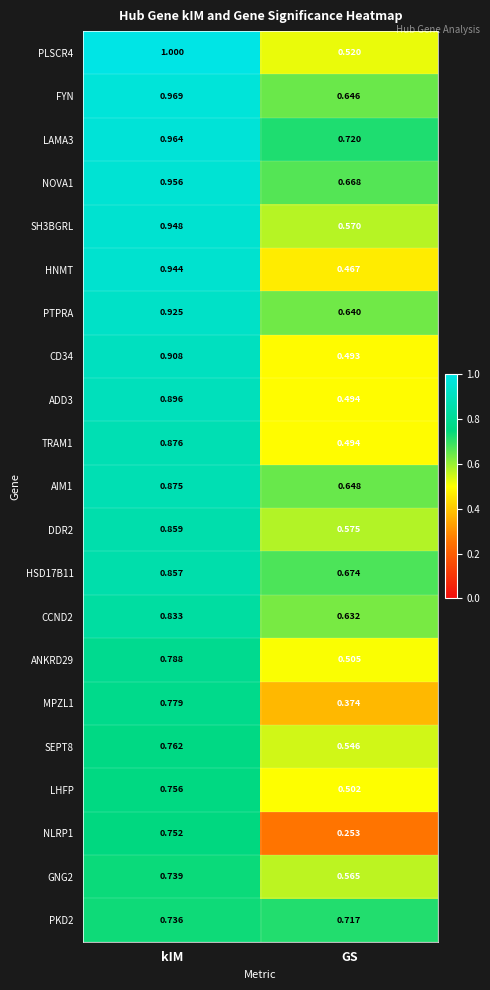

Which series has the widest spread of values?

NLRP1